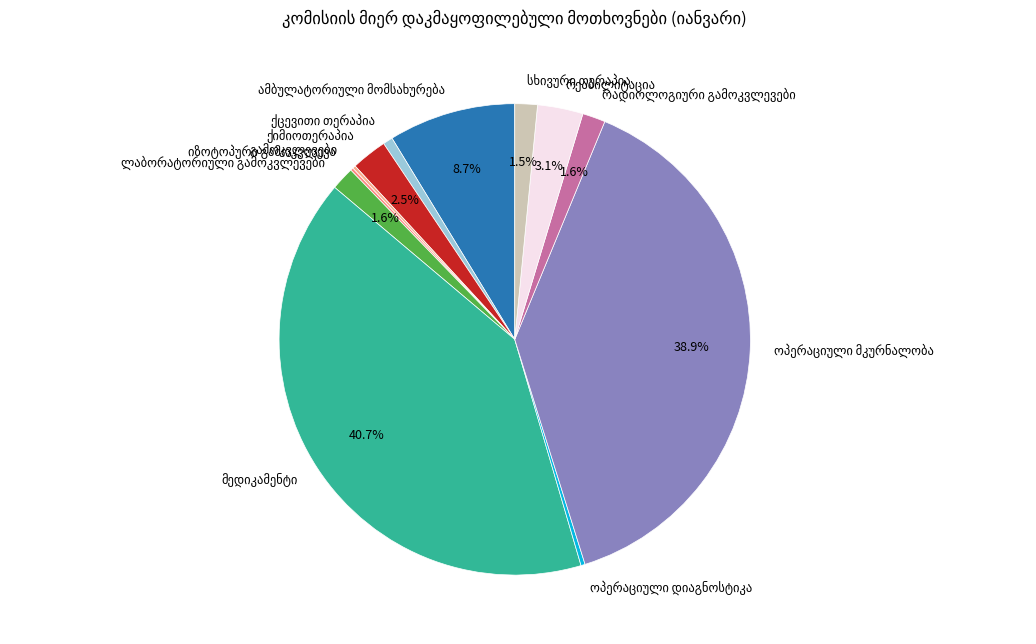

Is there any slice that represents more than half of the pie?

No